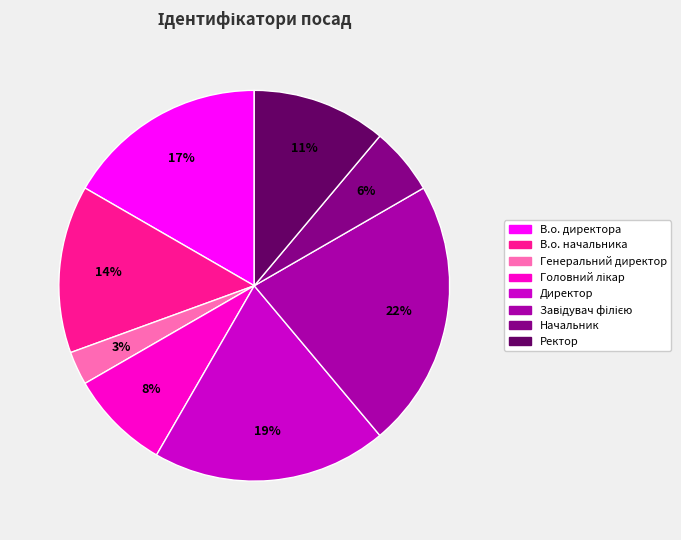

Is it true that В.о. начальника is 22% of the pie?

False